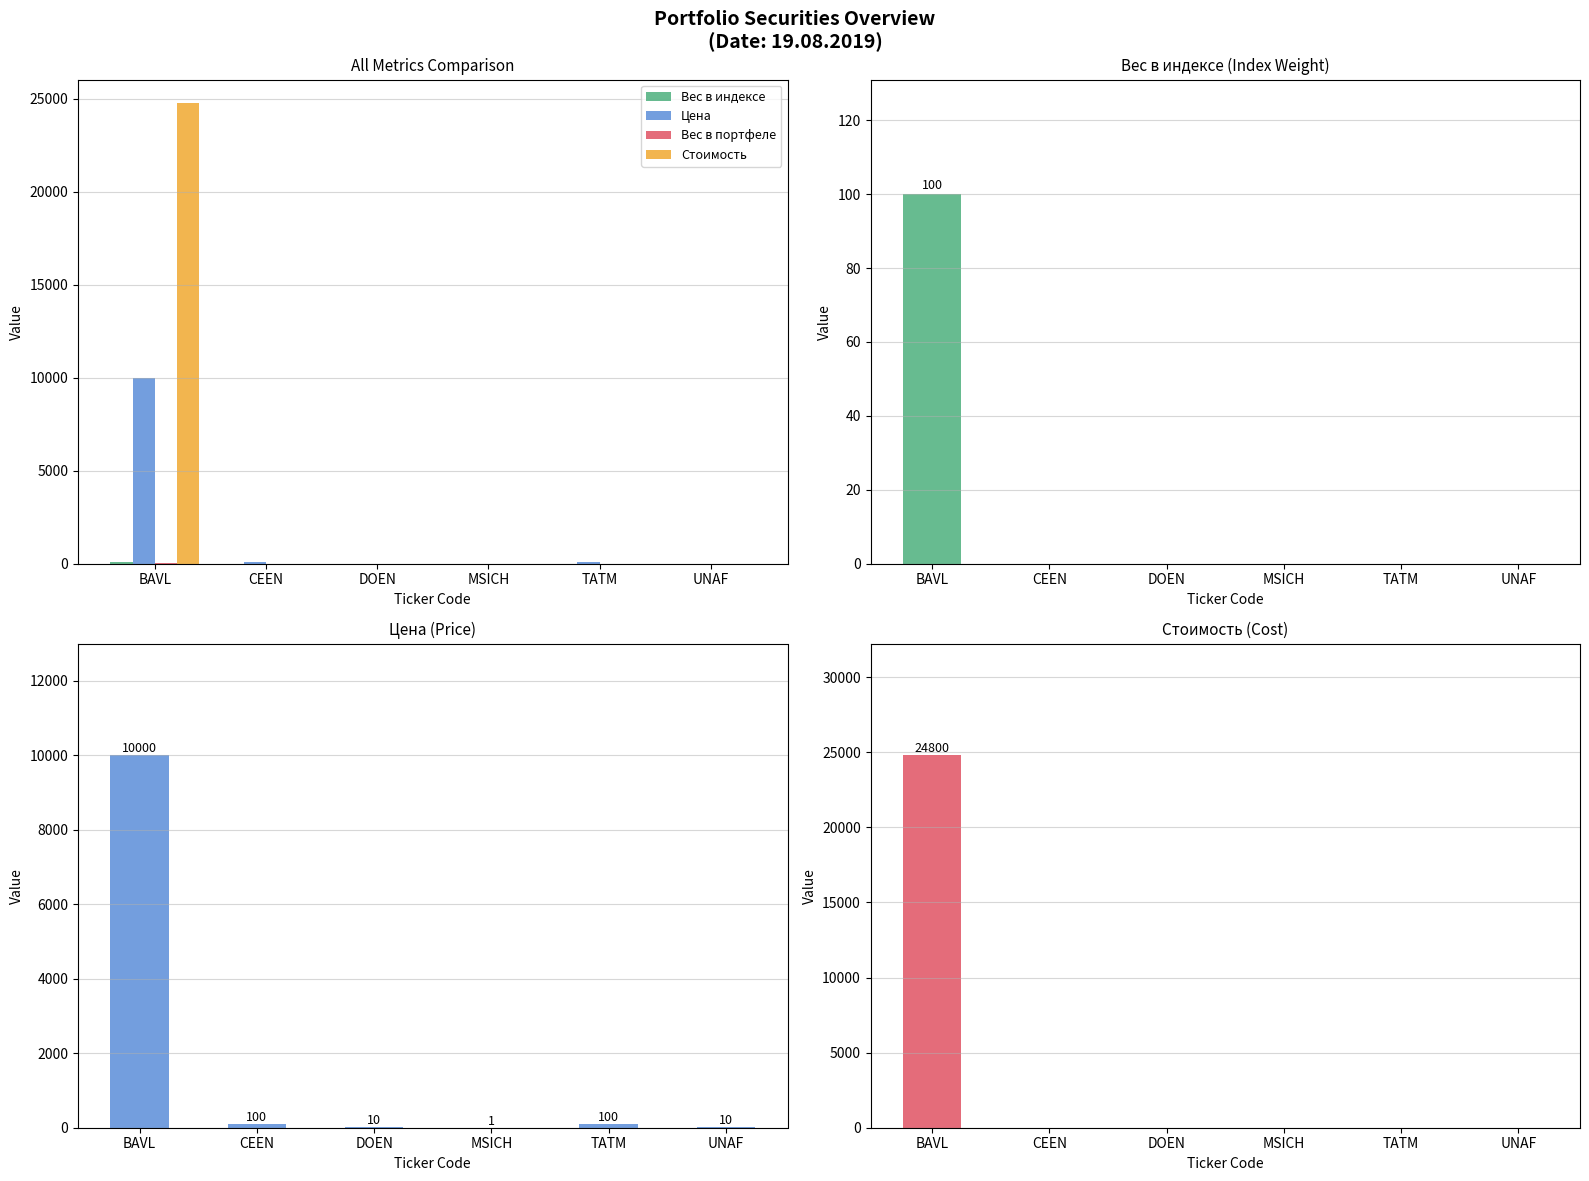

Reading right to left, extract all data points from this chart.

Вес в индексе: 0	0	0	0	0	100
Цена: 10	100	1	10	100	10000
Вес в портфеле: 0	0	0	0	0	31
Стоимость: 0	0	0	0	0	24800